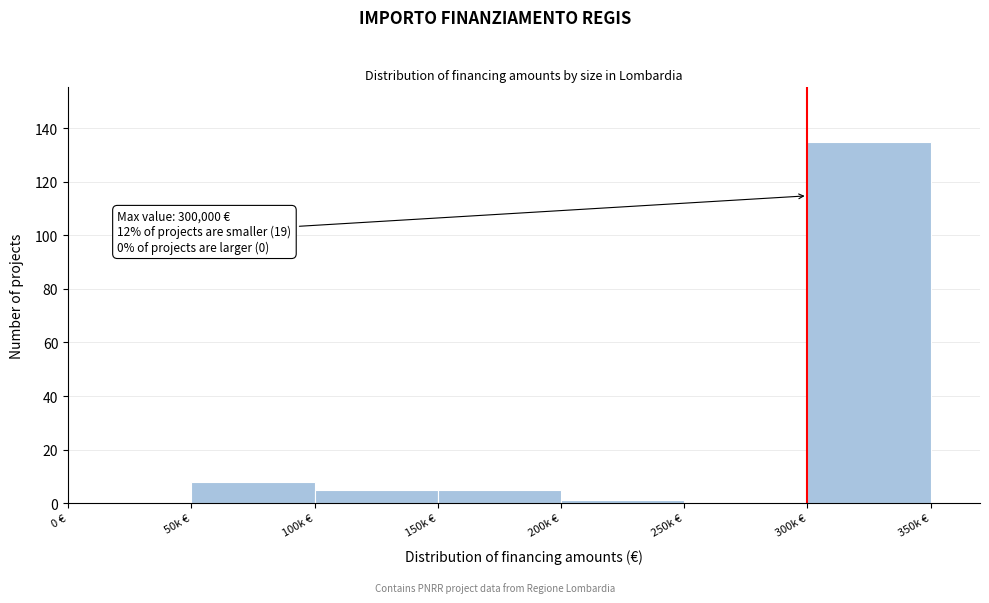

Reading left to right, extract all data points from this chart.

0 €=0	50k €=8	100k €=5	150k €=5	200k €=1	250k €=0	300k €=135